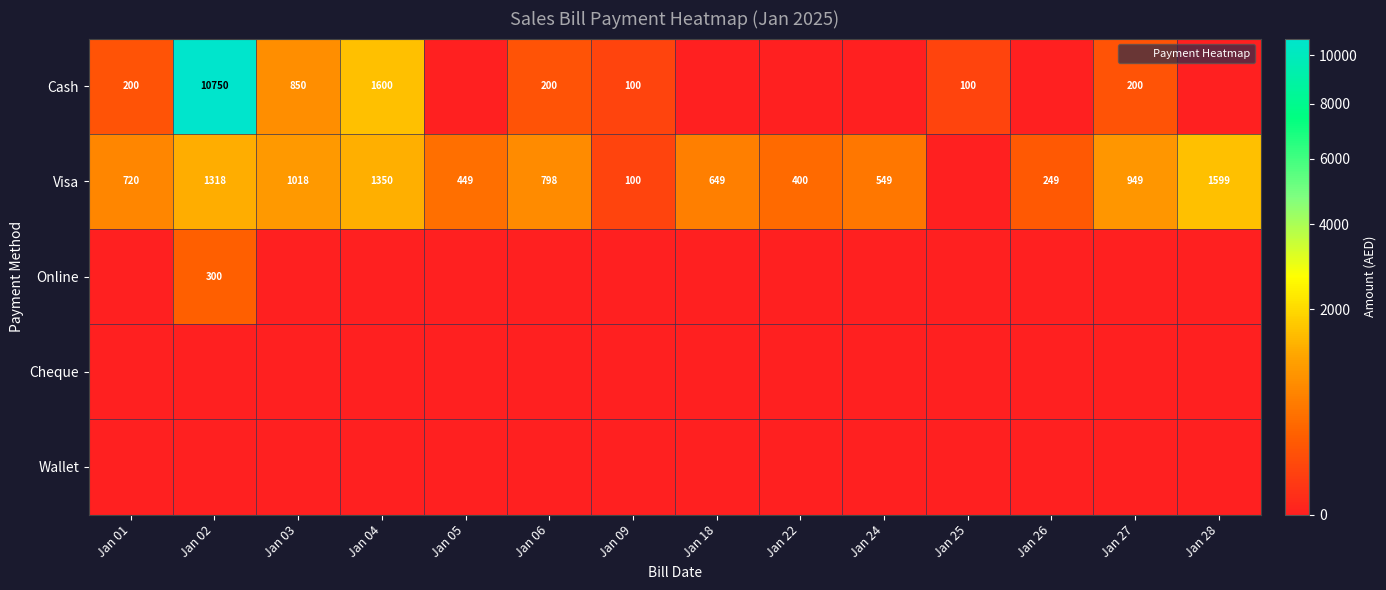

How many distinct data groups are displayed?

5